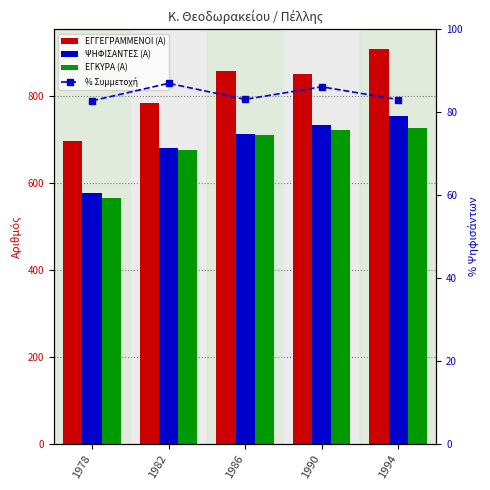

How many data points in ΕΓΓΕΓΡΑΜΜΕΝΟΙ (Α) are above 851?

2